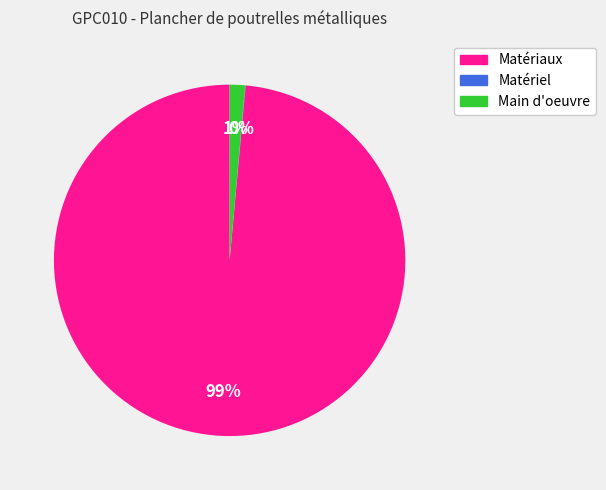

Does any single category account for the majority?

Yes